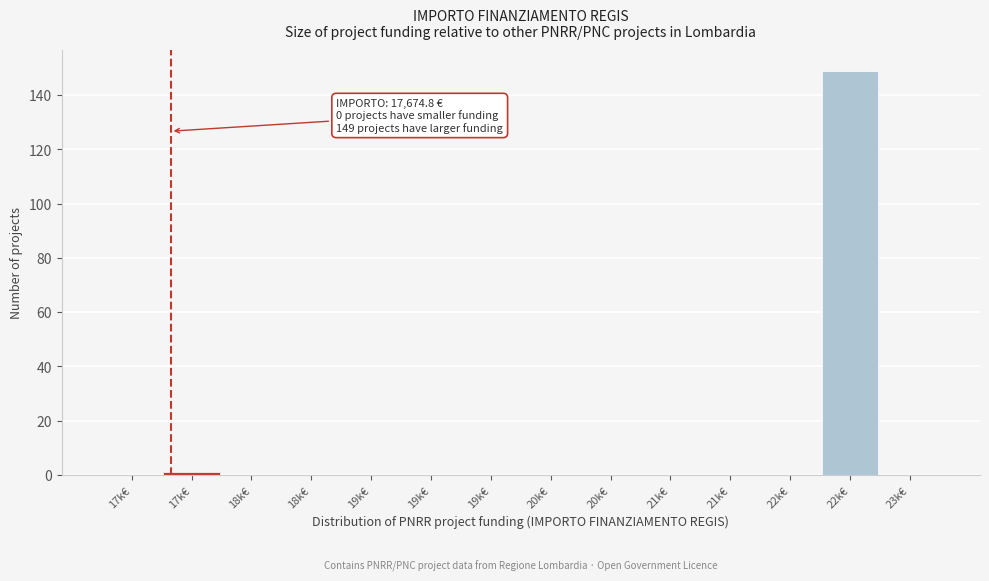

How many series are shown in this chart?

1